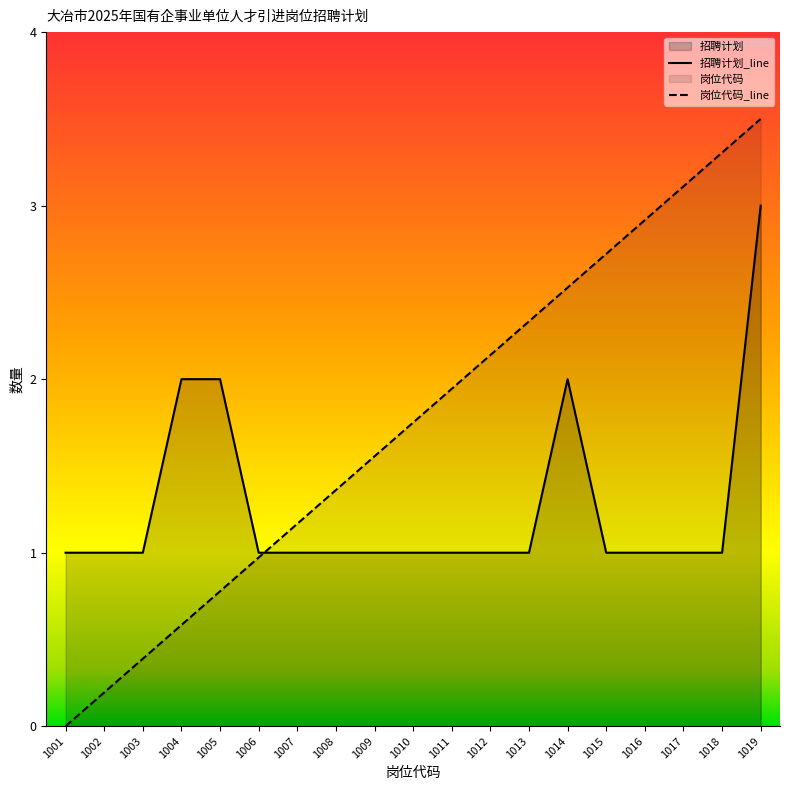

At which label does 招聘计划 reach its peak?

1019